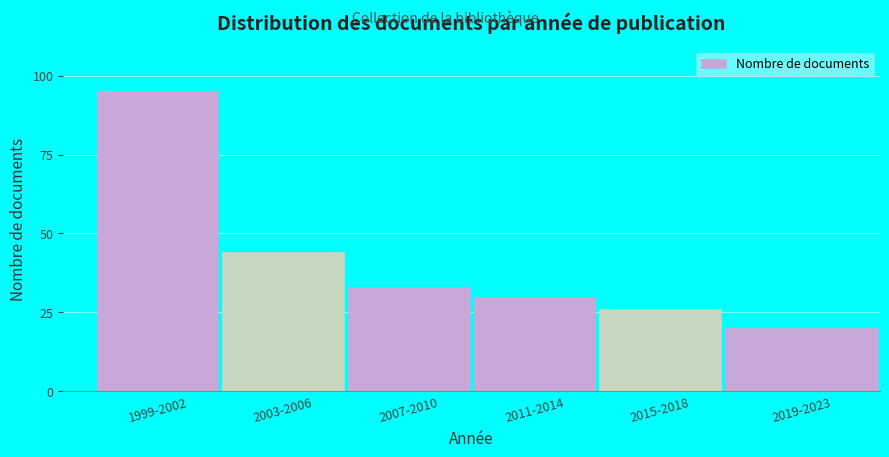

Reading left to right, what are all the values shown in this chart?

1999-2002=95	2003-2006=44	2007-2010=33	2011-2014=30	2015-2018=26	2019-2023=20